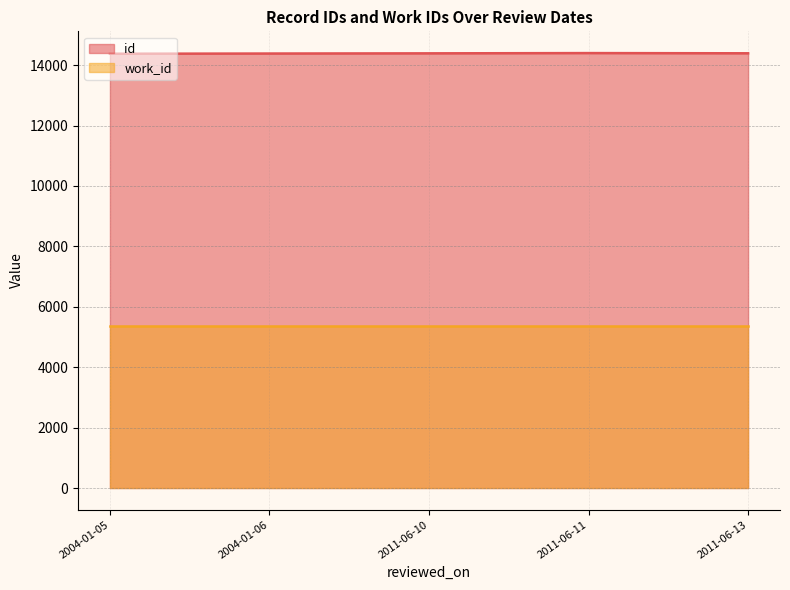

Reading left to right, list all the values displayed in this chart.

id: 2004-01-05=14376	2004-01-06=14379	2004-01-06=14387	2011-06-10=14388	2011-06-10=14389	2011-06-10=14391	2011-06-11=14392	2011-06-11=14400	2011-06-11=14402	2011-06-13=14391
work_id: 2004-01-05=5366	2004-01-06=5366	2004-01-06=5366	2011-06-10=5366	2011-06-10=5366	2011-06-10=5366	2011-06-11=5366	2011-06-11=5366	2011-06-11=5366	2011-06-13=5366